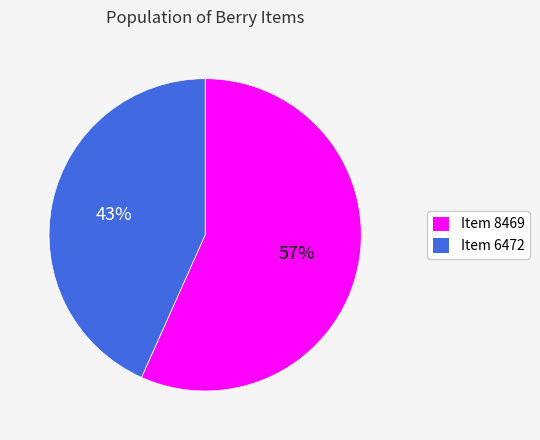

Rank the categories by value from lowest to highest.

Item 6472, Item 8469